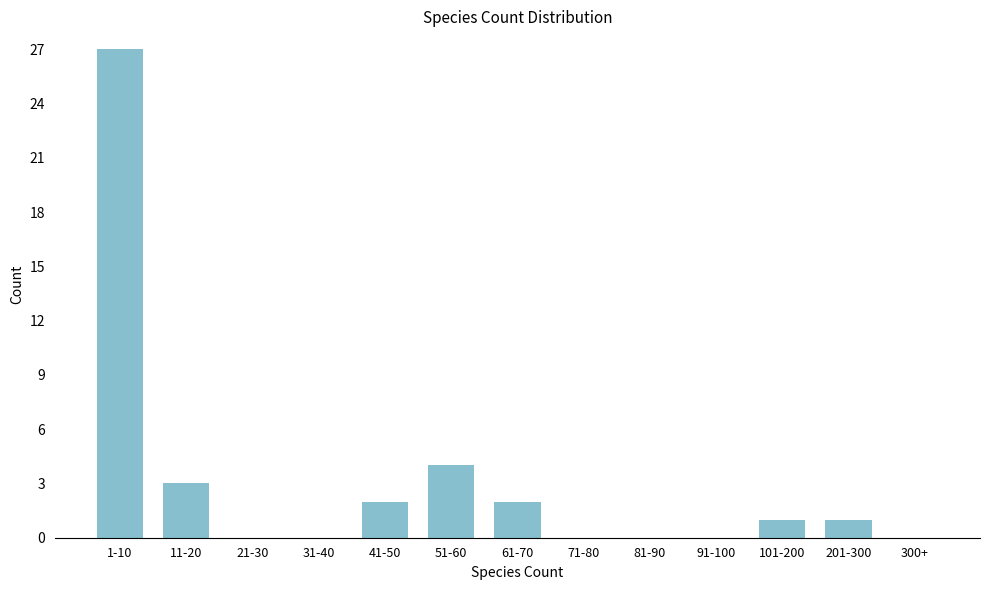

Reading left to right, what are all the values shown in this chart?

1-10=27	11-20=3	21-30=0	31-40=0	41-50=2	51-60=4	61-70=2	71-80=0	81-90=0	91-100=0	101-200=1	201-300=1	300+=0